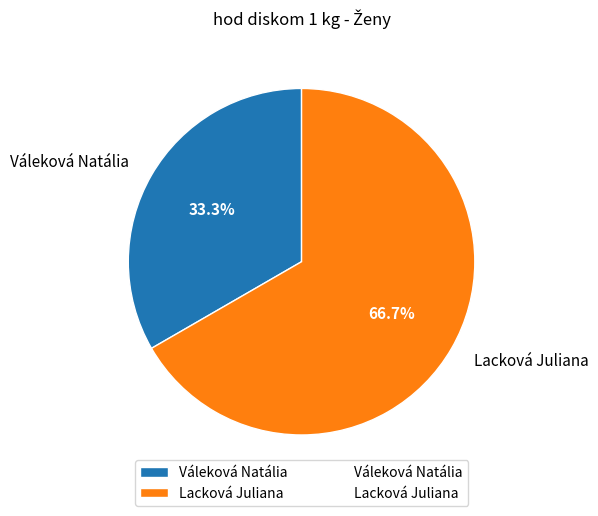

How many slices are in this pie chart?

2